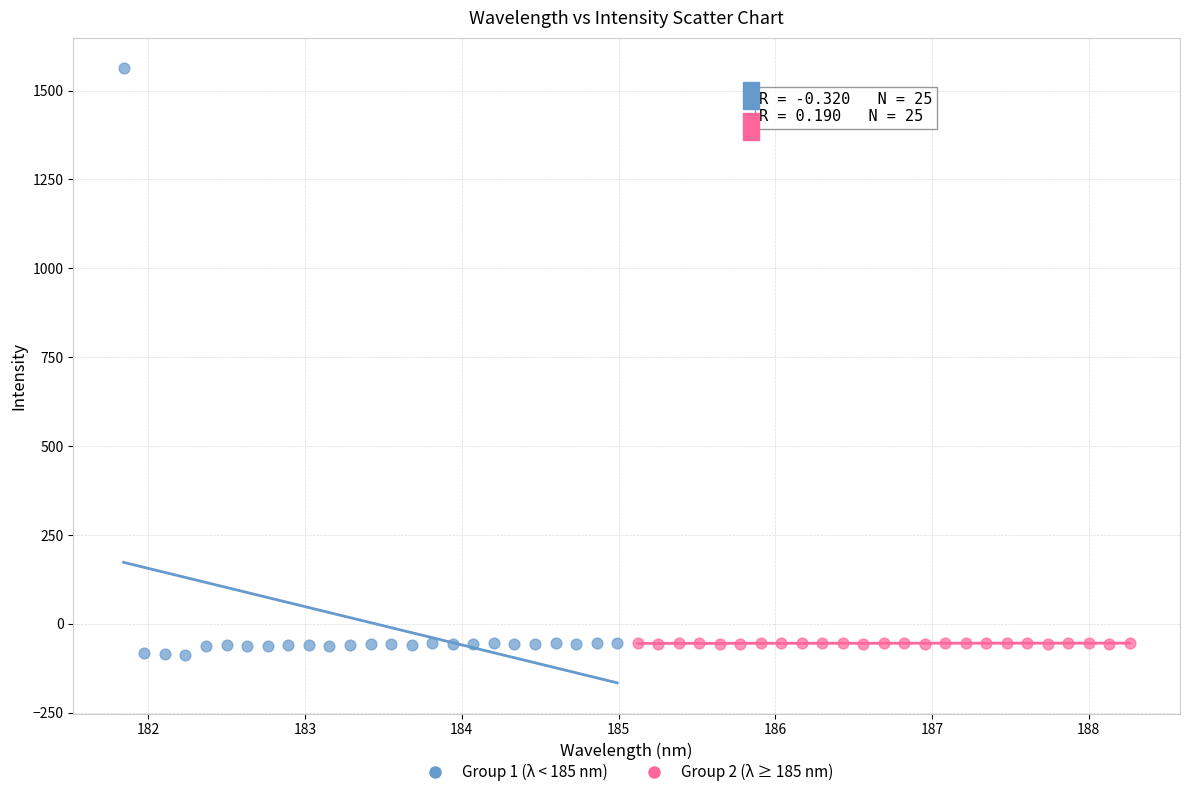

Which series reaches the minimum Y coordinate?

Group 1 (λ < 185 nm)